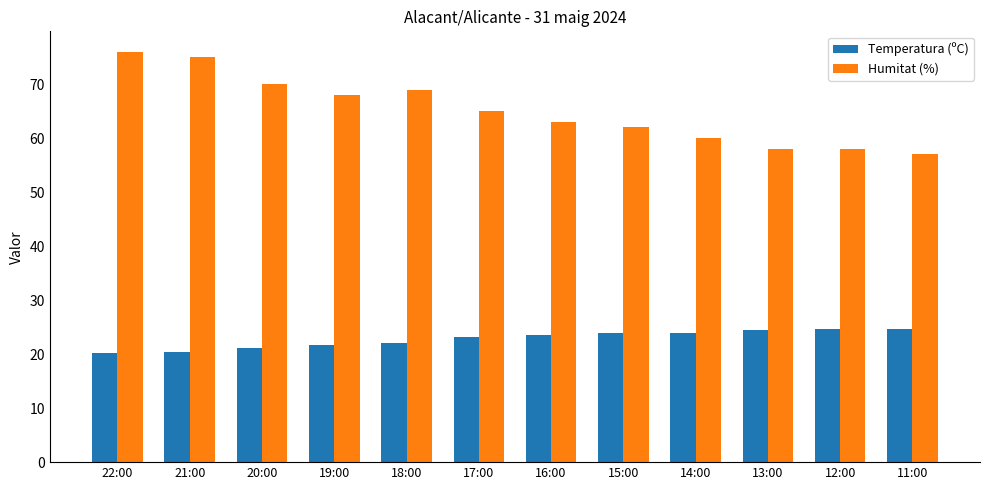

List the series in order of their peak value, highest first.

Humitat (%), Temperatura (ºC)